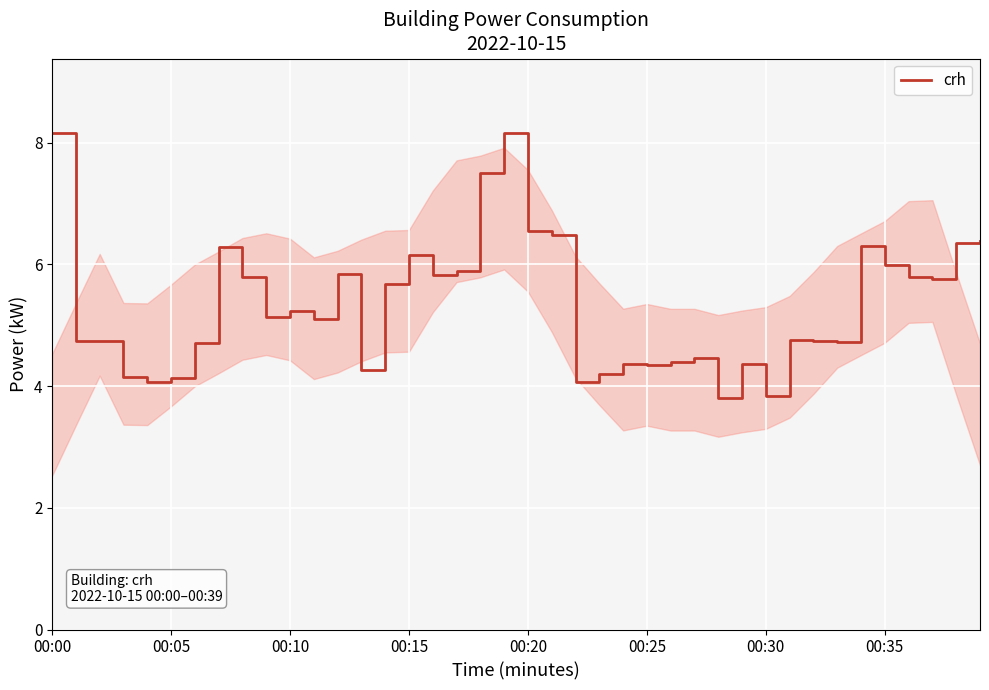

What is the difference between the maximum and second lowest values?

4.3